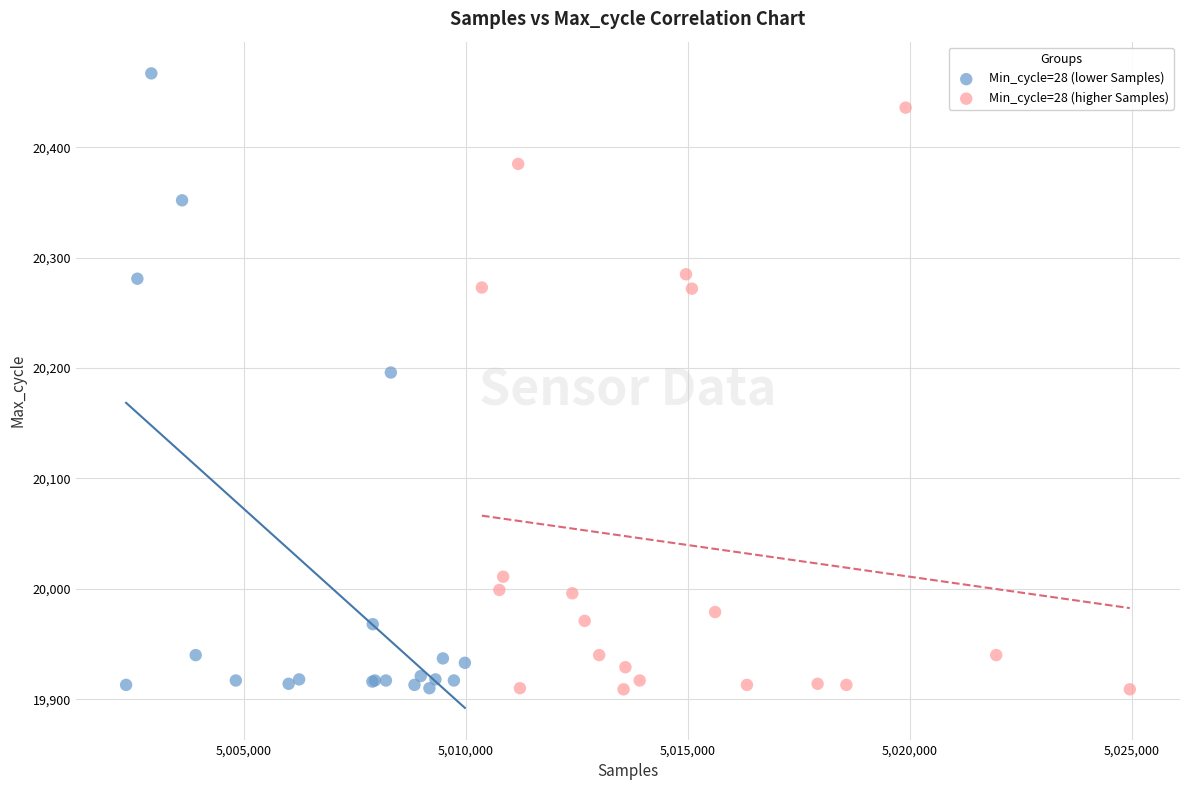

Which series has the largest Y range (max minus min)?

Min_cycle=28 (lower Samples)